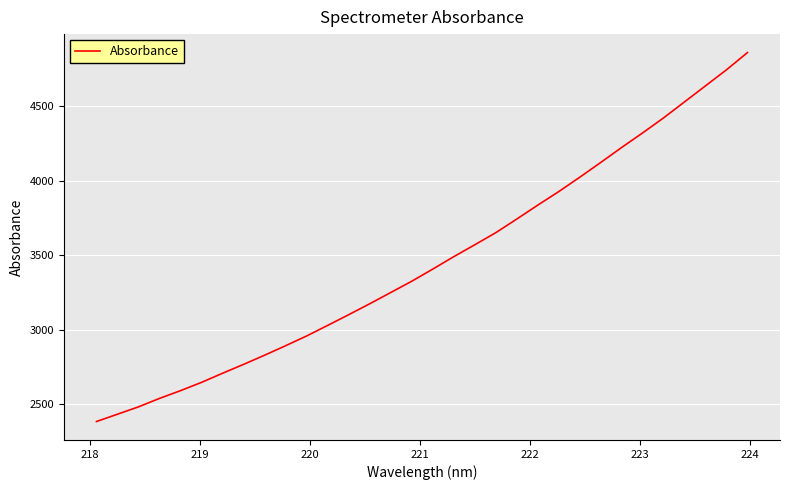

What is the smallest value displayed?

2384.9